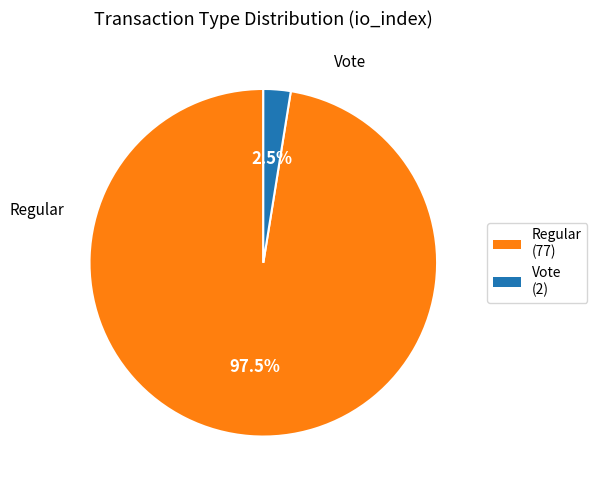

Does any single category account for the majority?

Yes